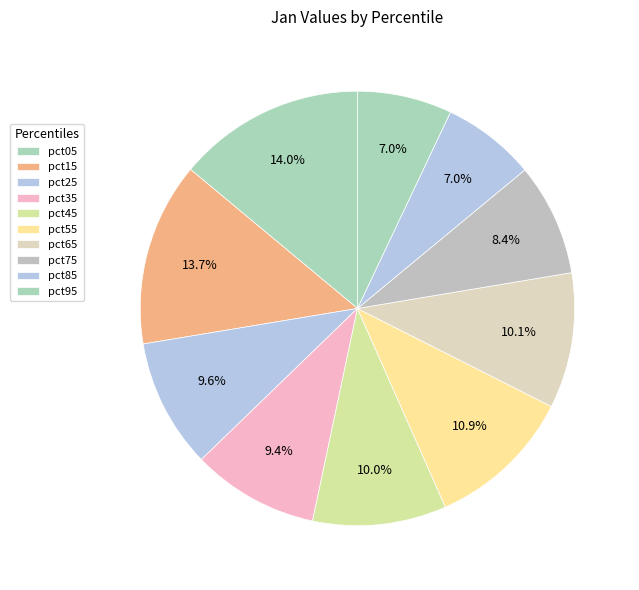

How many segments does this pie chart have?

10